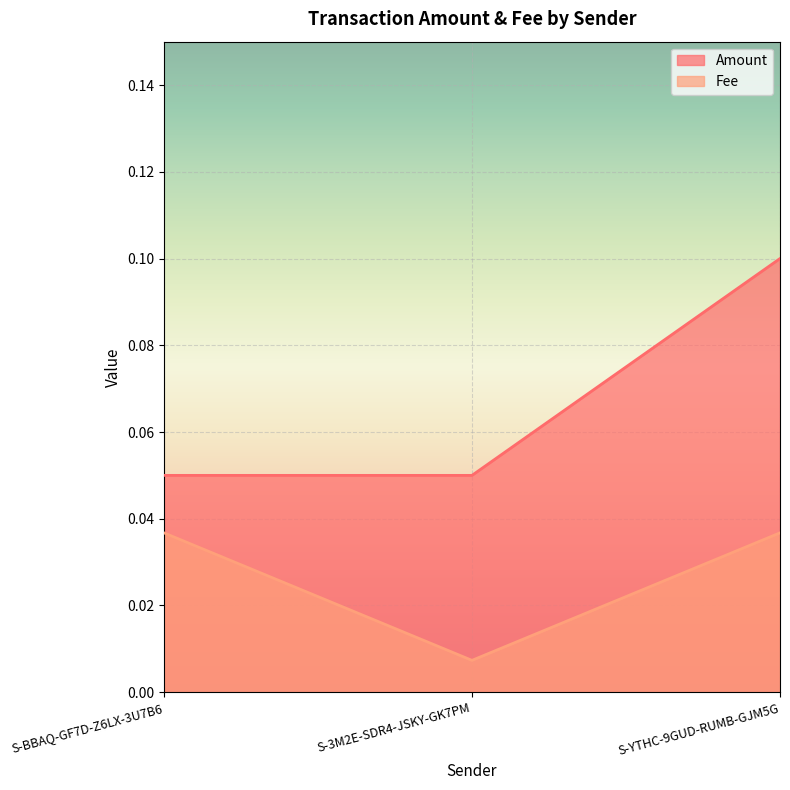

True or false: Amount has a value of 0.1 at S-3M2E-SDR4-JSKY-GK7PM.

False